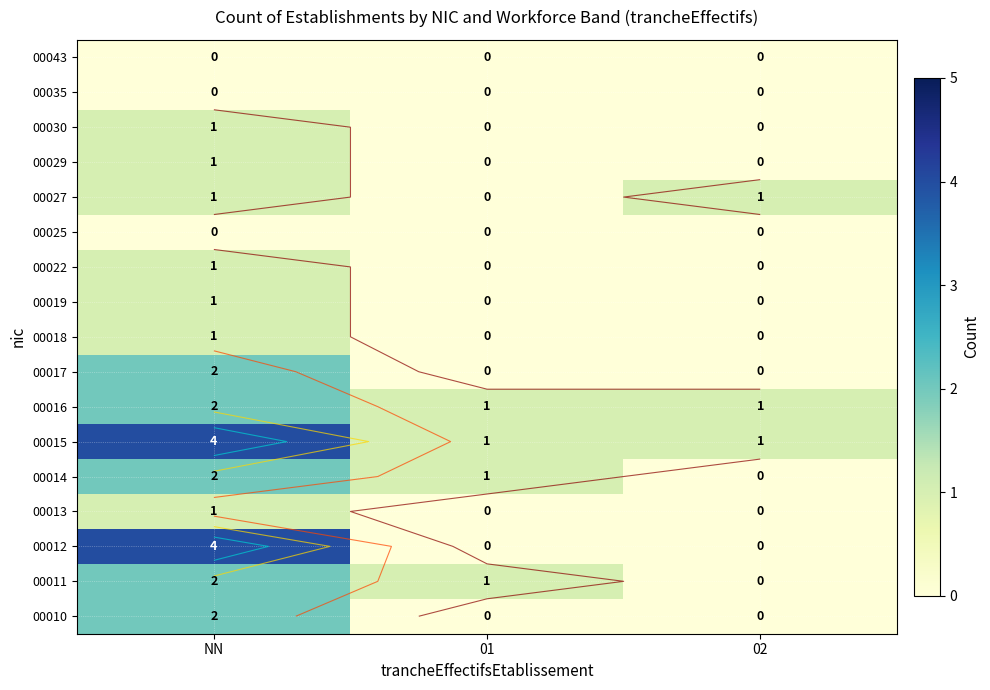

Rank the series at 01 from lowest to highest value.

00010, 00012, 00013, 00017, 00018, 00019, 00022, 00025, 00027, 00029, 00030, 00035, 00043, 00011, 00014, 00015, 00016